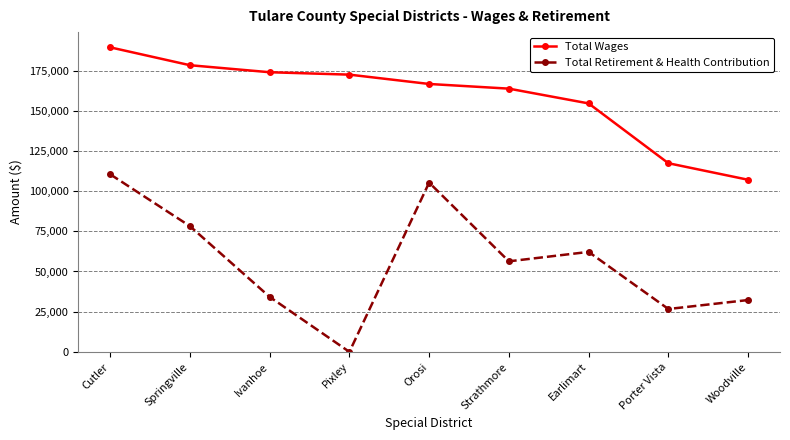

Which series has the largest range (max minus min)?

Total Retirement & Health Contribution